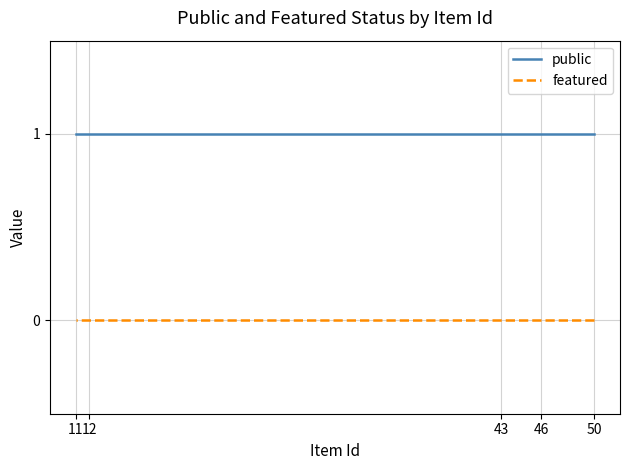

List the series in order of their overall mean, highest first.

public, featured